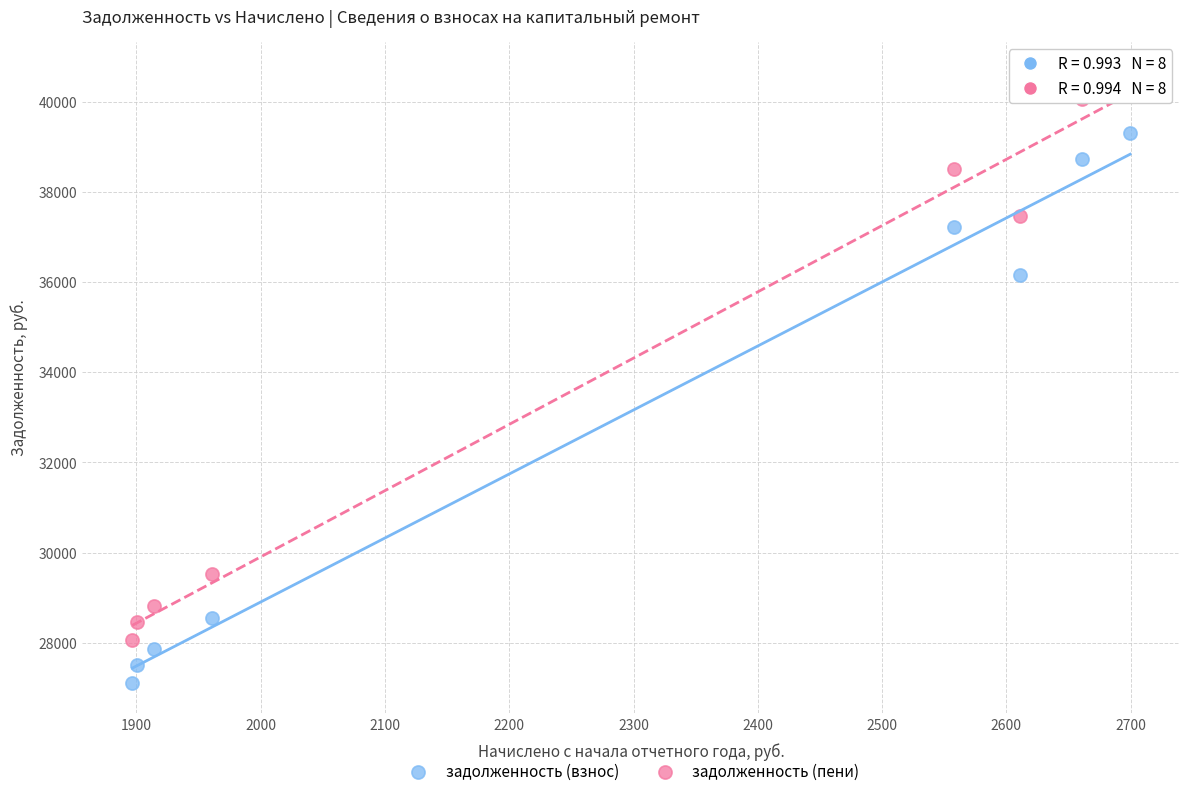

What is the X range (max minus min) for the scatter plot?

802.7